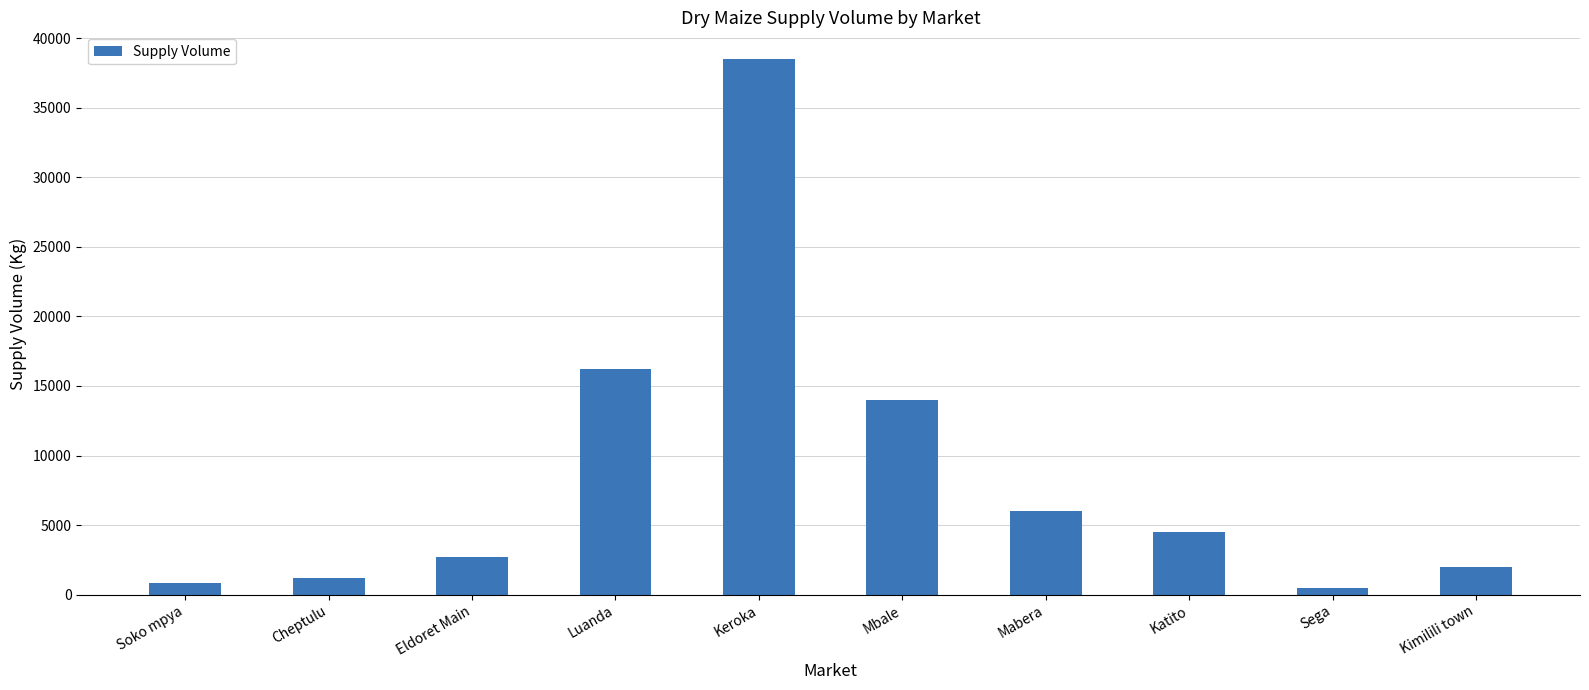

At which category does the chart reach its peak across all series?

Keroka